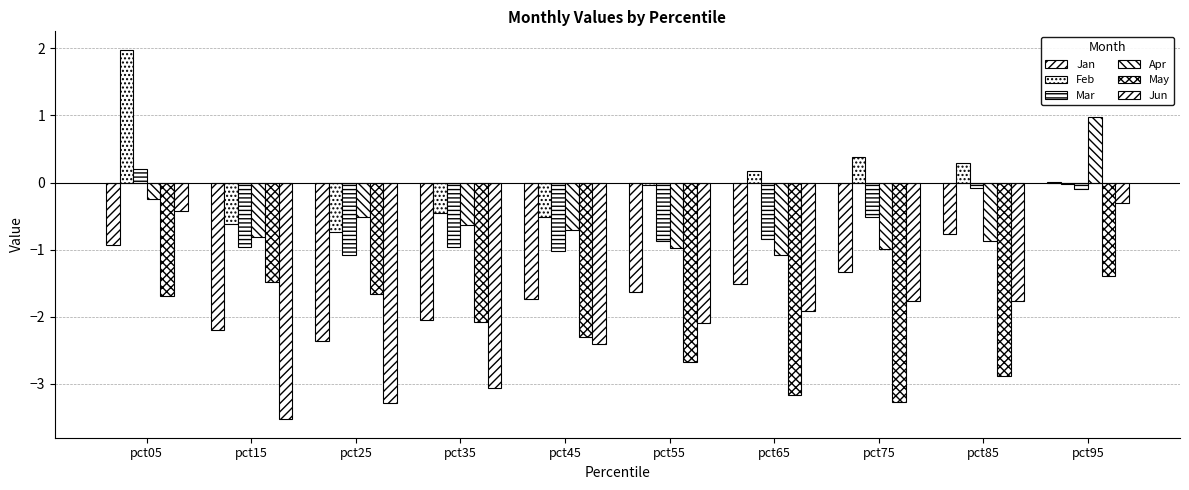

What is the lowest value of the Apr series?

-1.1